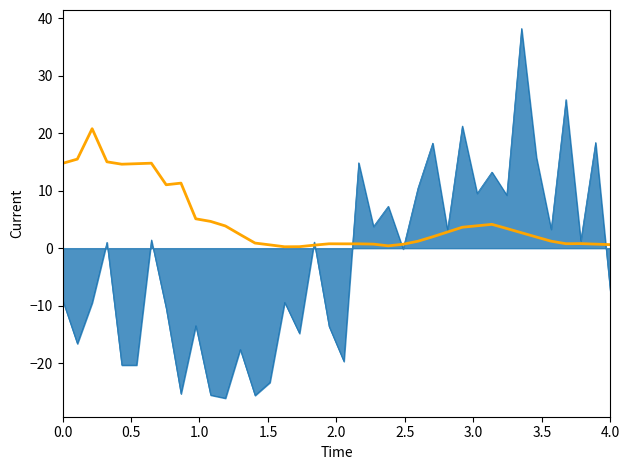

How many lines are shown in the chart?

2